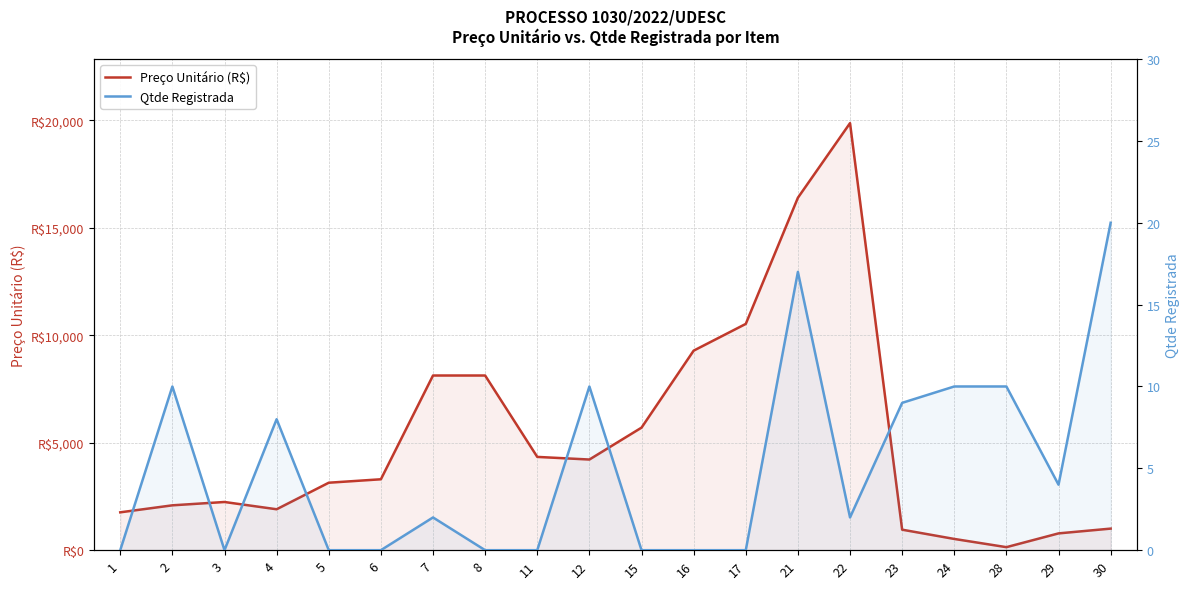

How many data points in Preço Unitário (R$) are above 3300?

9